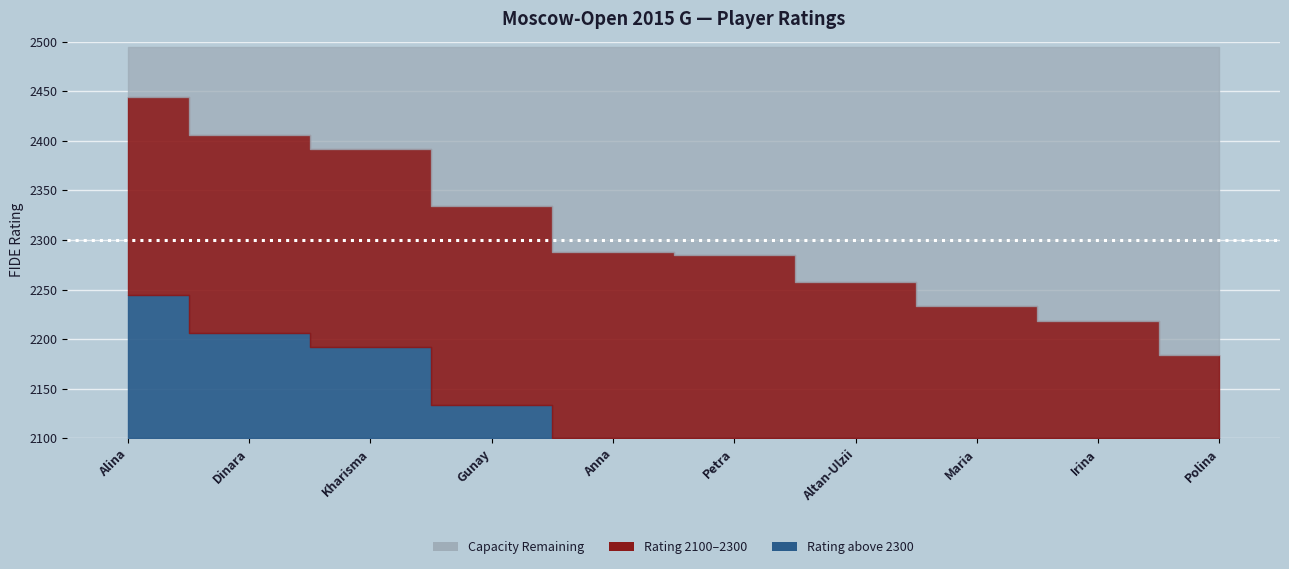

The chart shows a value of 2218 at Drogovoz Irina. True or false?

True